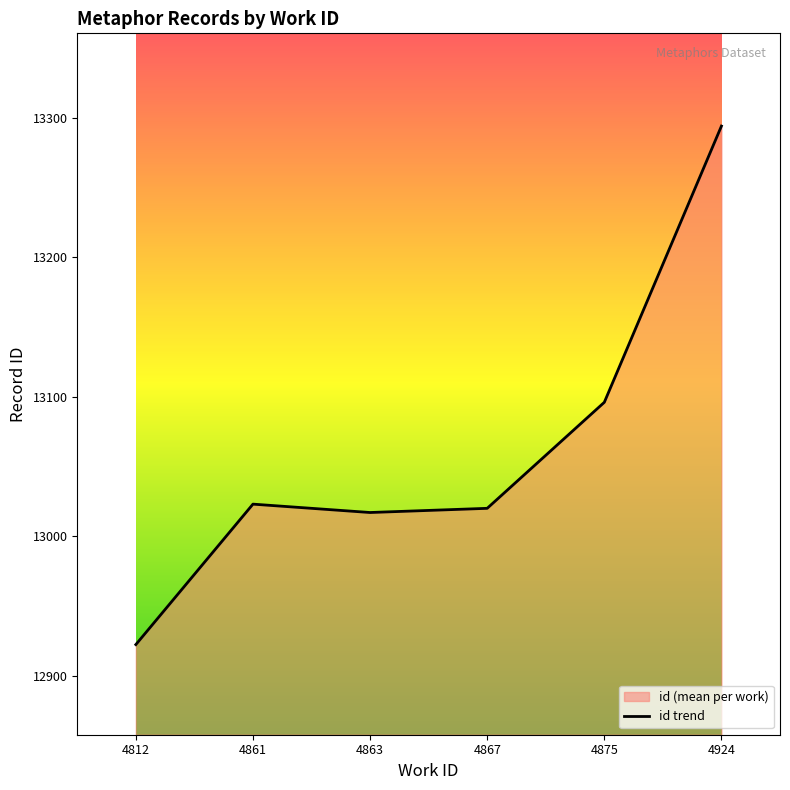

At which category does the chart reach its minimum across all series?

4812